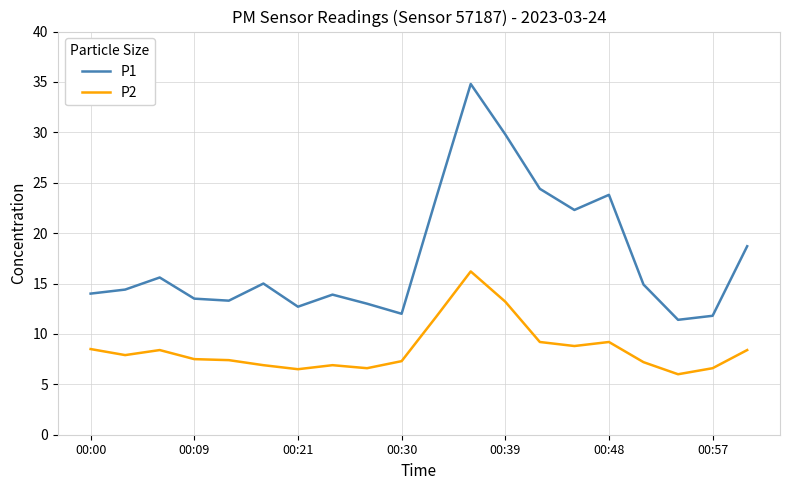

What is the difference between the maximum and minimum values in the P1 series?

23.4